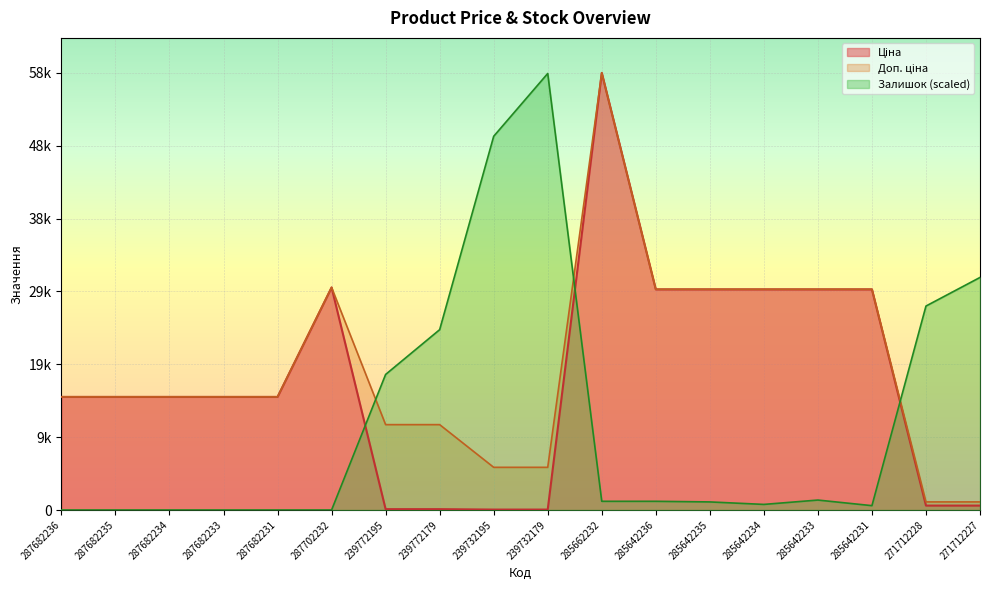

What is the maximum value for Залишок?

58343.4